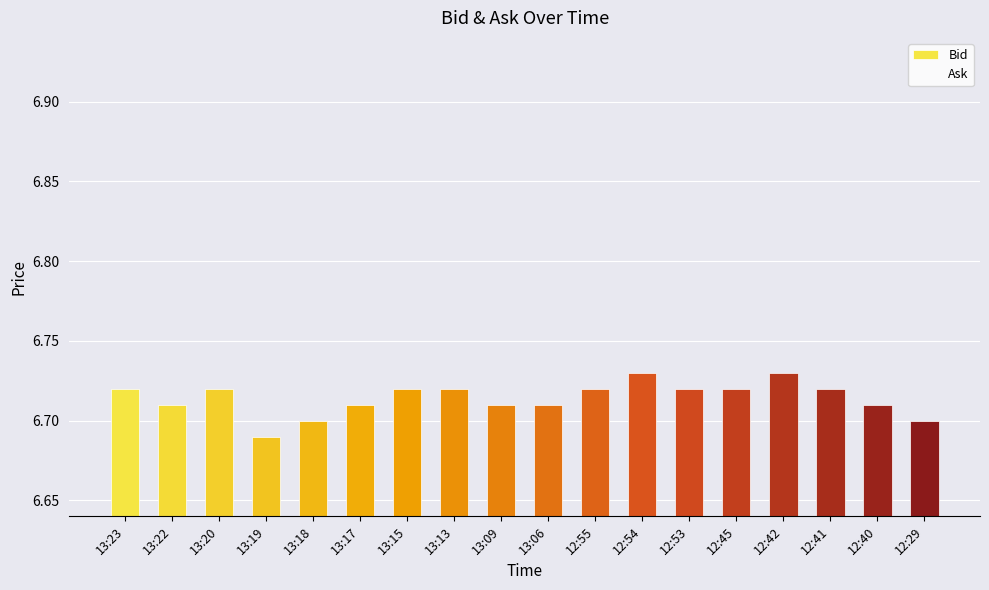

How many bars are there in total?

18